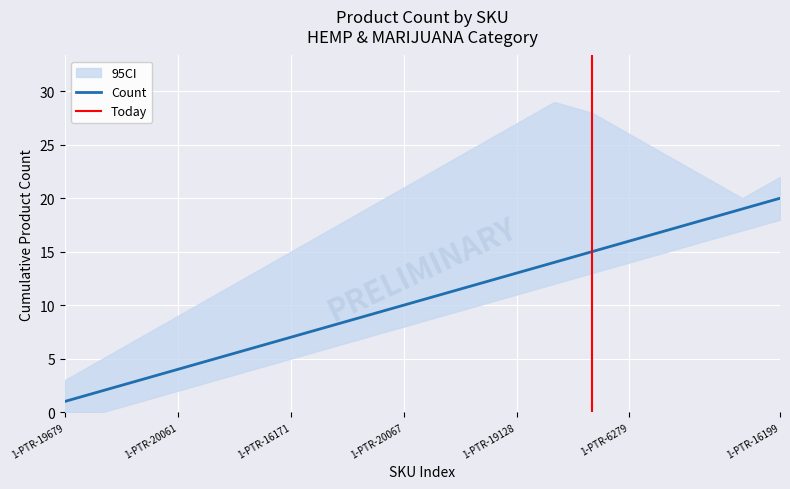

Between 1-PTR-19679 and 1-PTR-19128, which is larger?

1-PTR-19128